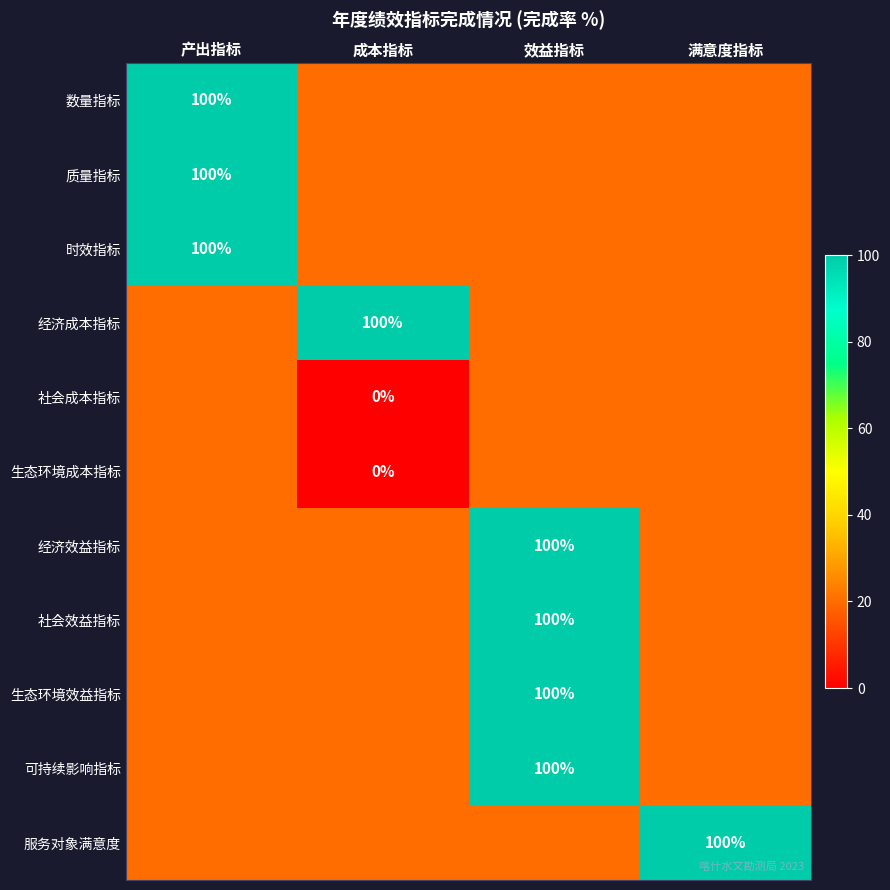

Rank the categories by 社会成本指标 value from lowest to highest.

成本指标, 产出指标, 效益指标, 满意度指标